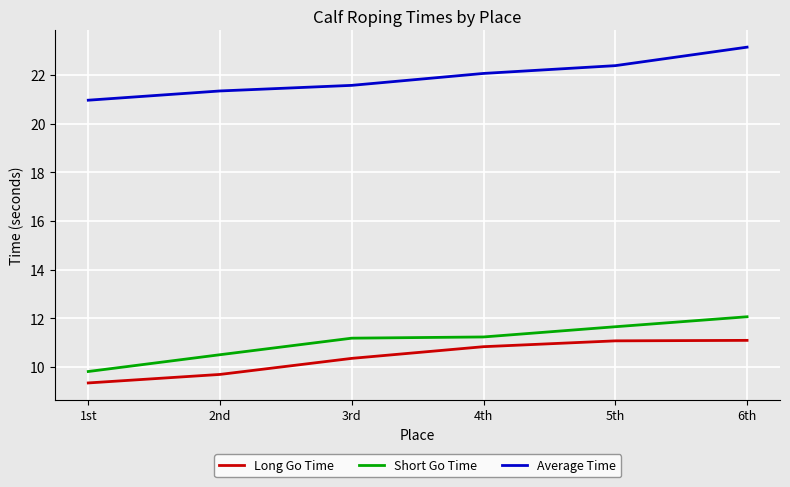

How many lines are shown in the chart?

3